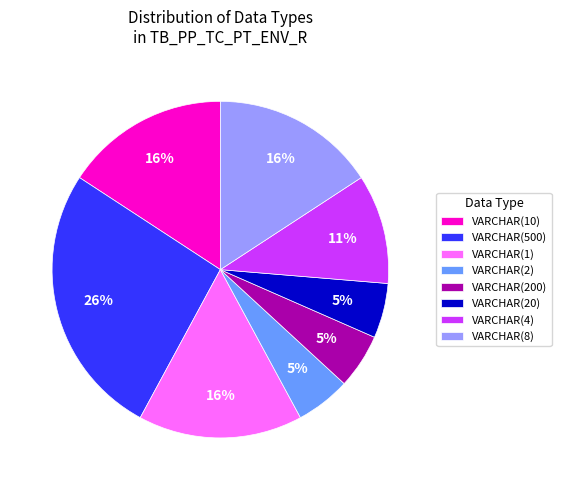

Which category has the biggest portion of the pie?

VARCHAR(500)